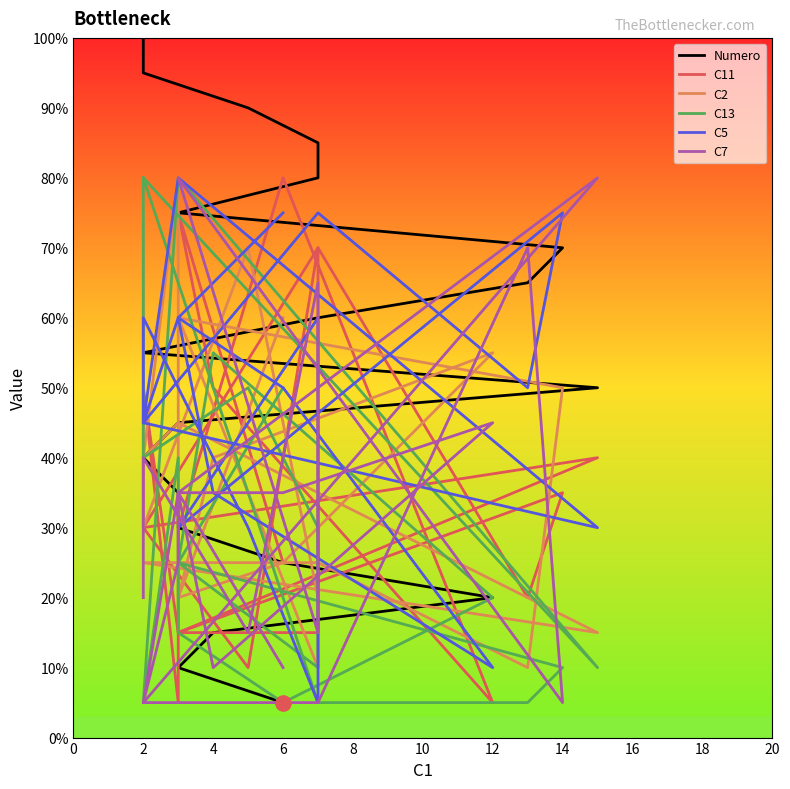

What are all the series names shown in the legend?

Numero, C11, C2, C13, C5, C7